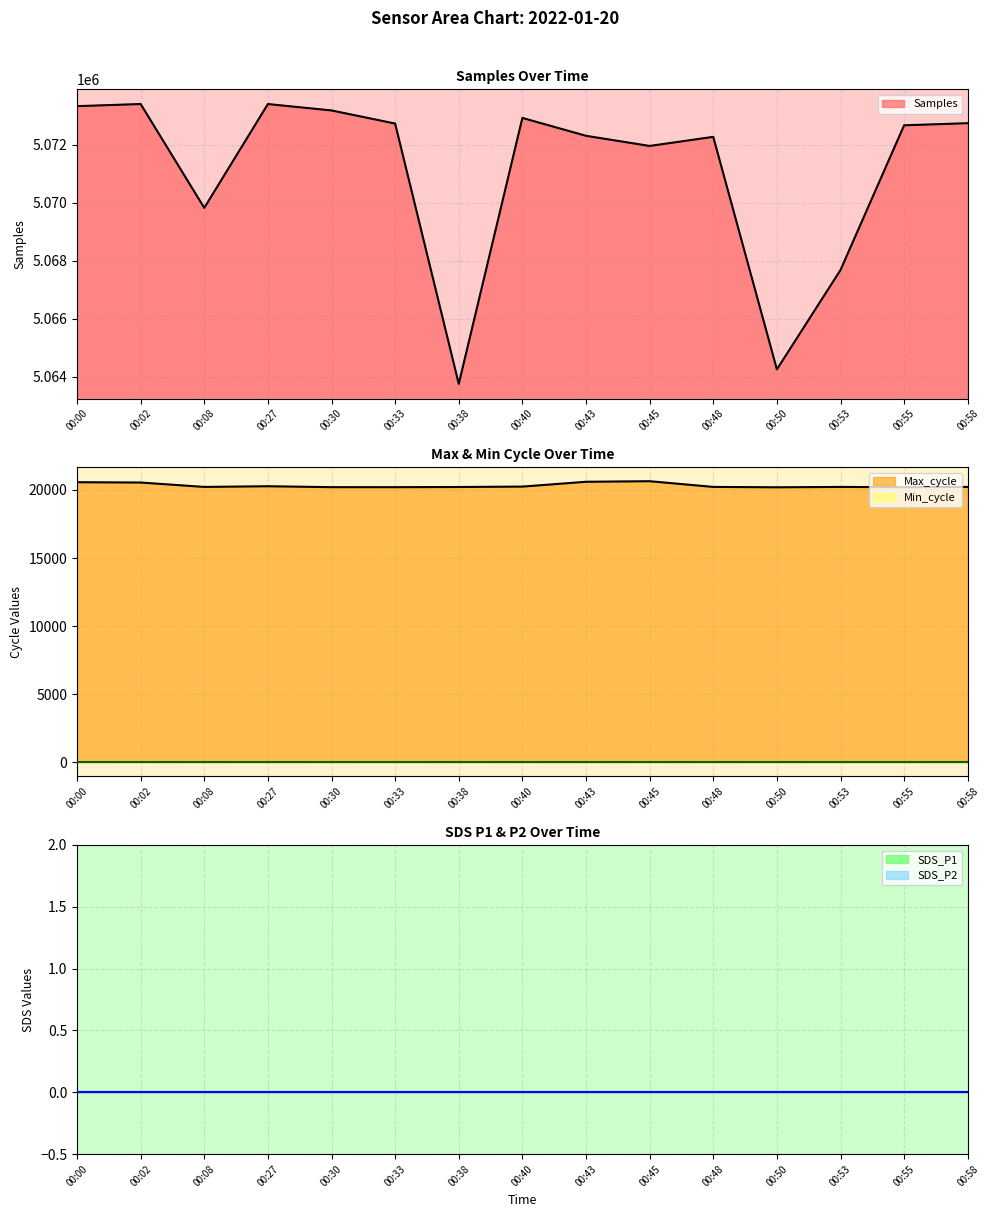

True or false: Max_cycle and Min_cycle intersect in this chart.

False